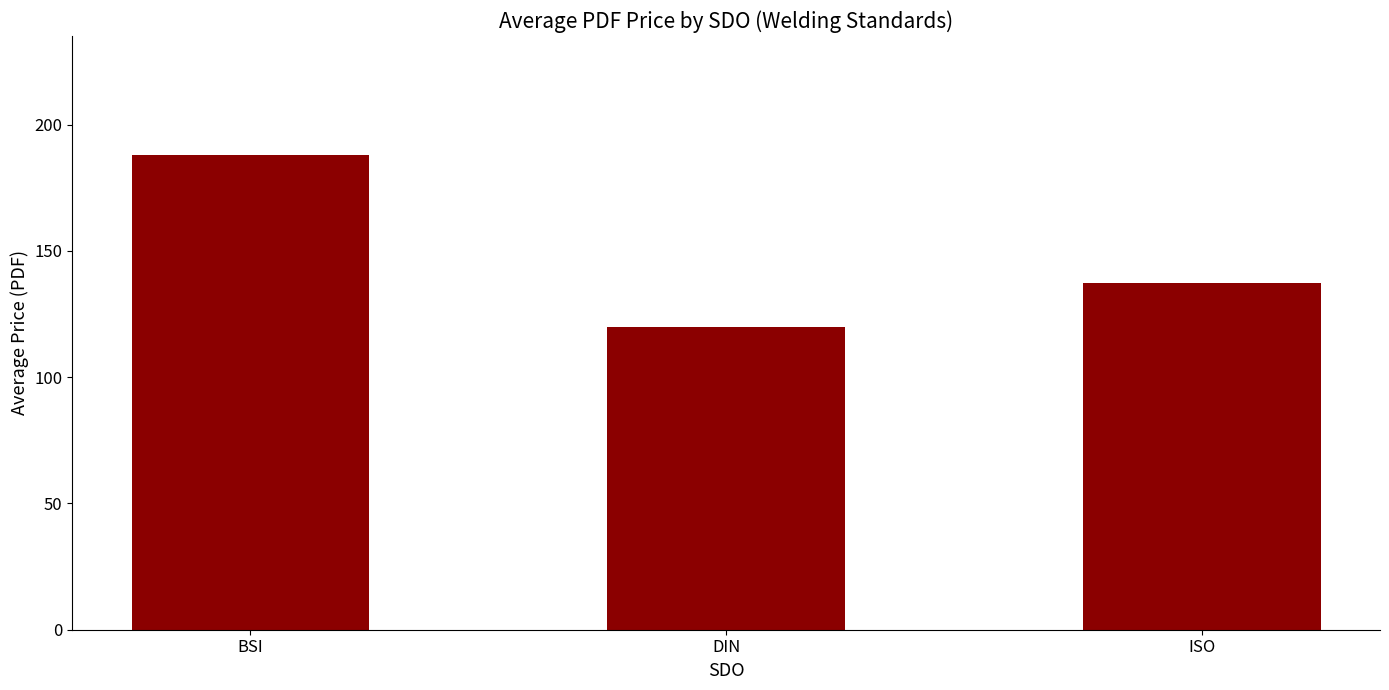

What is the maximum value shown in the chart?

188.1